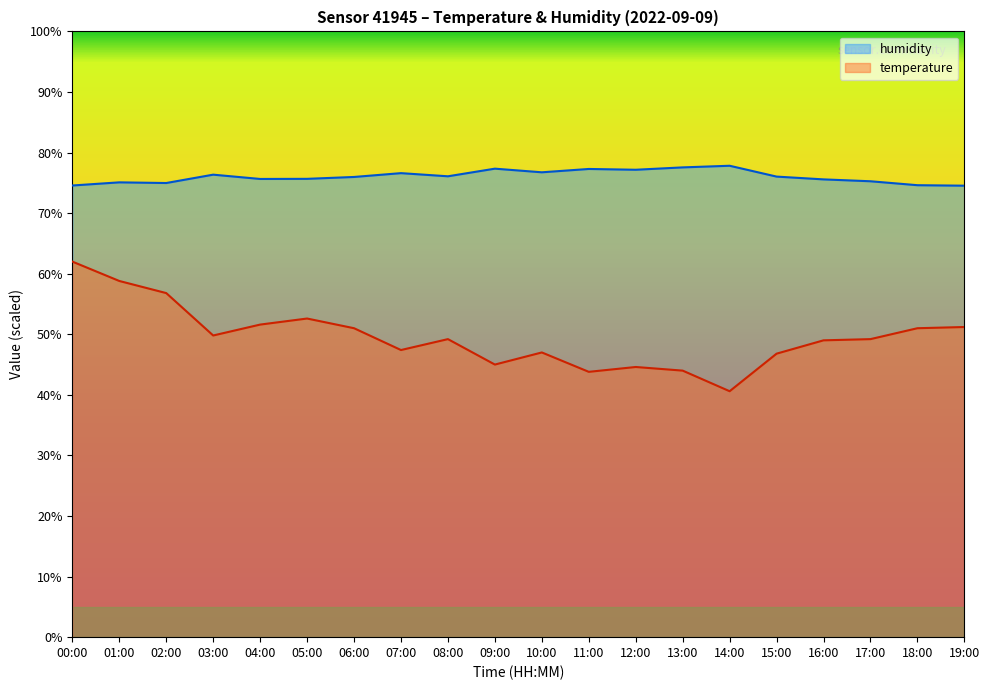

What is the value of the humidity point at the 9th from the left?

76.1